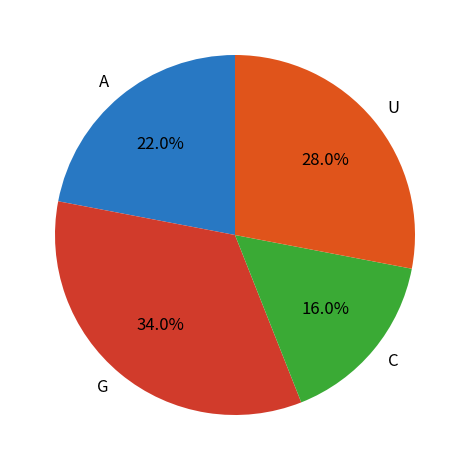

Rank the categories by value from highest to lowest.

G, U, A, C